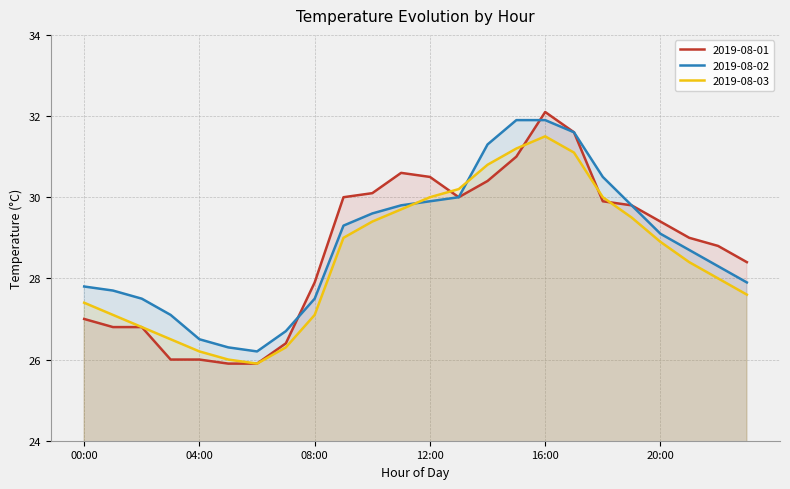

Reading right to left, transcribe all the data shown in this chart.

2019-08-01: 28.4	28.8	29.0	29.4	29.8	29.9	31.6	32.1	31.0	30.4	30.0	30.5	30.6	30.1	30.0	27.9	26.4	25.9	25.9	26.0	26.0	26.8	26.8	27.0
2019-08-02: 27.9	28.3	28.7	29.1	29.8	30.5	31.6	31.9	31.9	31.3	30.0	29.9	29.8	29.6	29.3	27.5	26.7	26.2	26.3	26.5	27.1	27.5	27.7	27.8
2019-08-03: 27.6	28.0	28.4	28.9	29.5	30.0	31.1	31.5	31.2	30.8	30.2	30.0	29.7	29.4	29.0	27.1	26.3	25.9	26.0	26.2	26.5	26.8	27.1	27.4